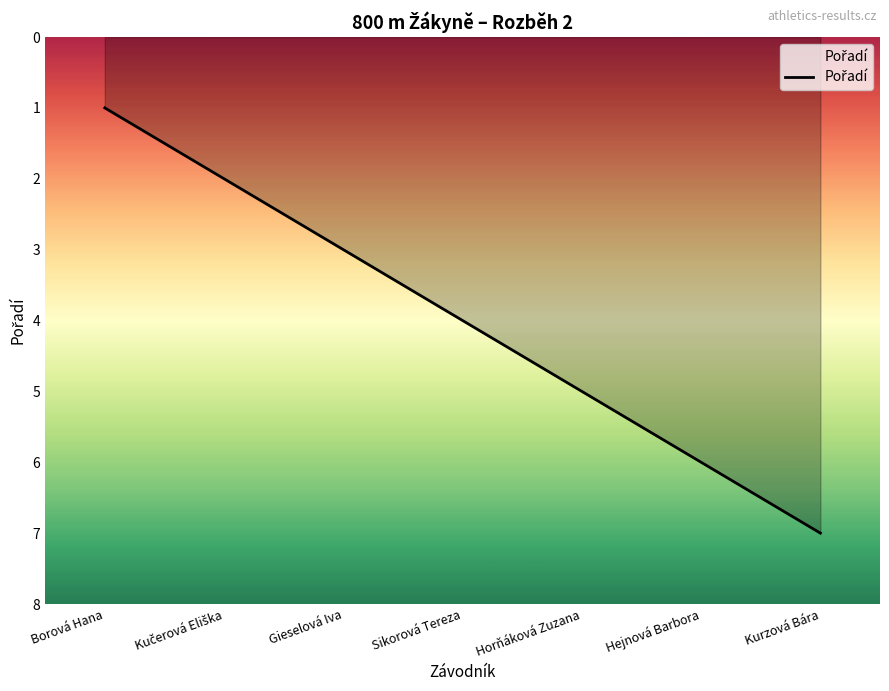

How many values are between 2 and 6?

5